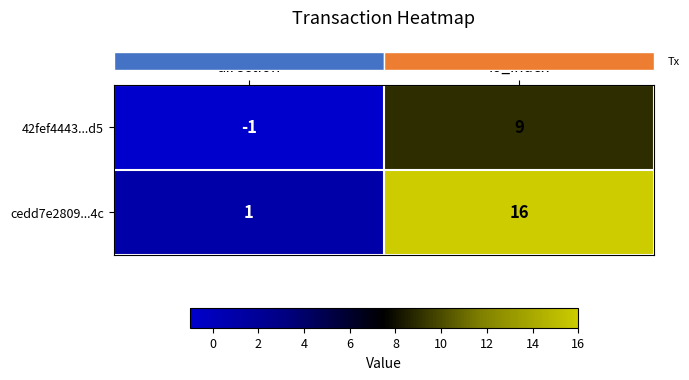

Which series has the largest total across all categories?

cedd7e2809...4c